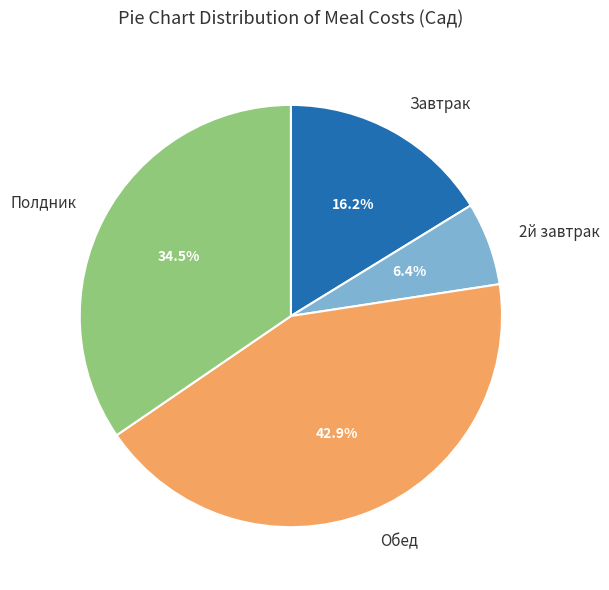

What is the ratio of the value at Полдник to the value at 2й завтрак?

5.4